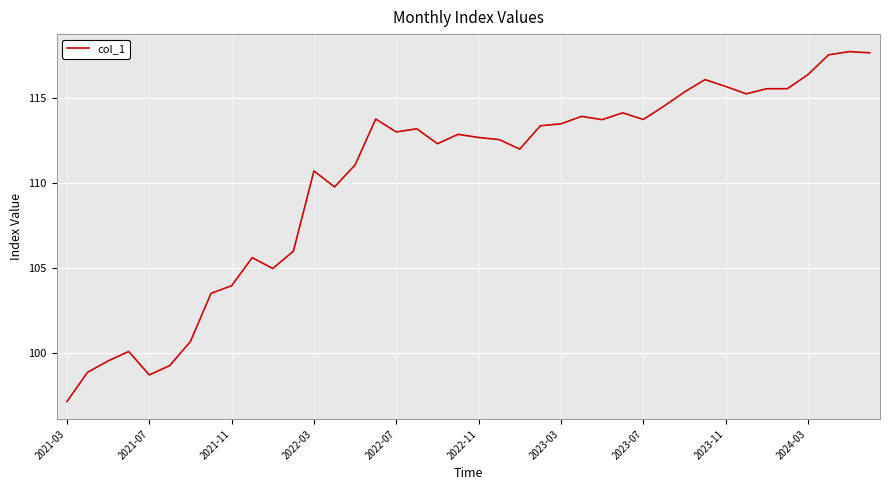

What is the smallest value displayed?

97.2